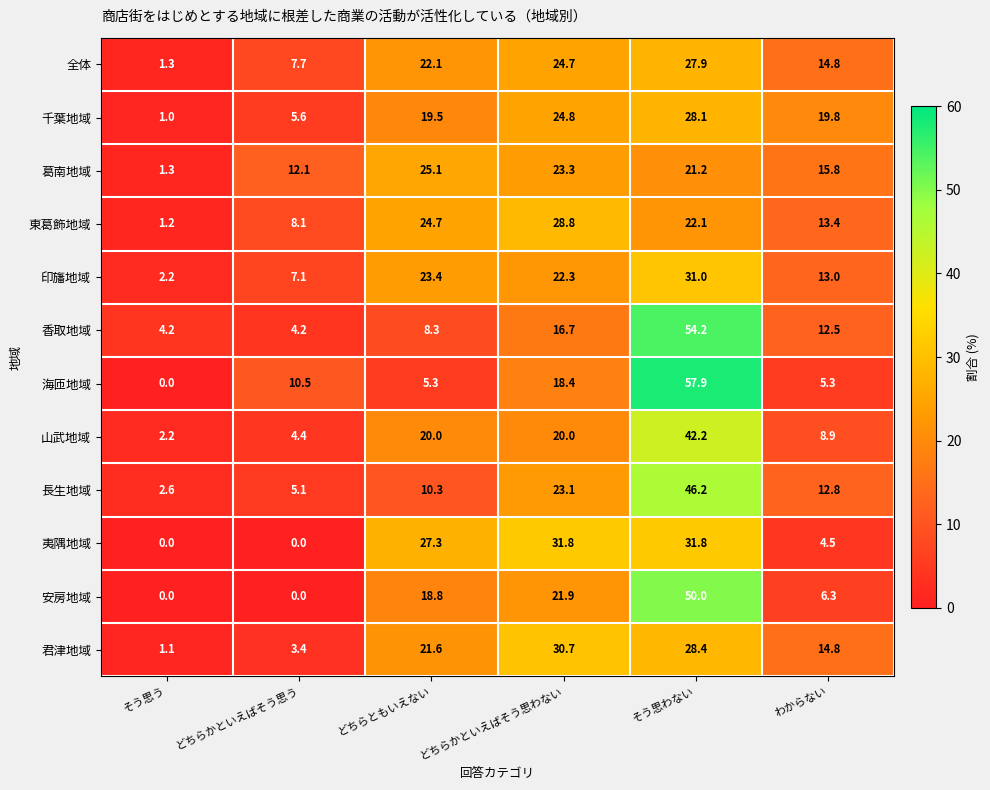

The value of 葛南地域 at わからない is 15.8. True or false?

True